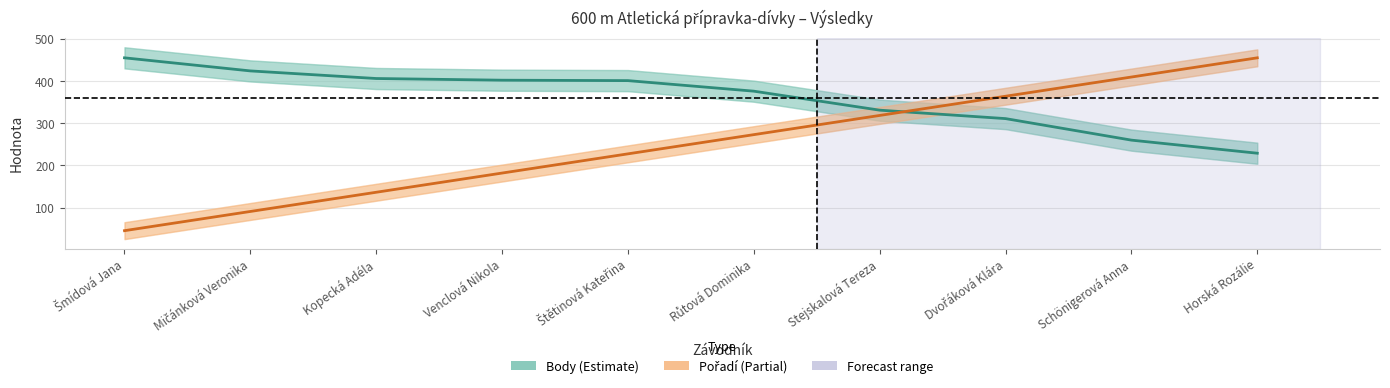

Which category has the highest value across all series?

Šmídová Jana